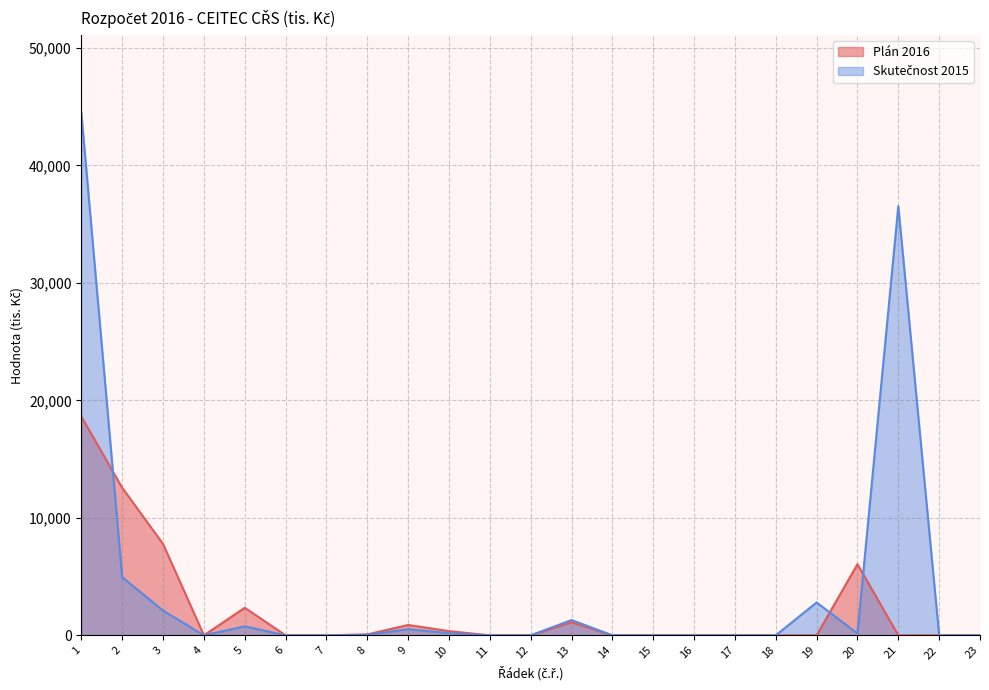

Where is the first local minimum for Plán 2016?

4